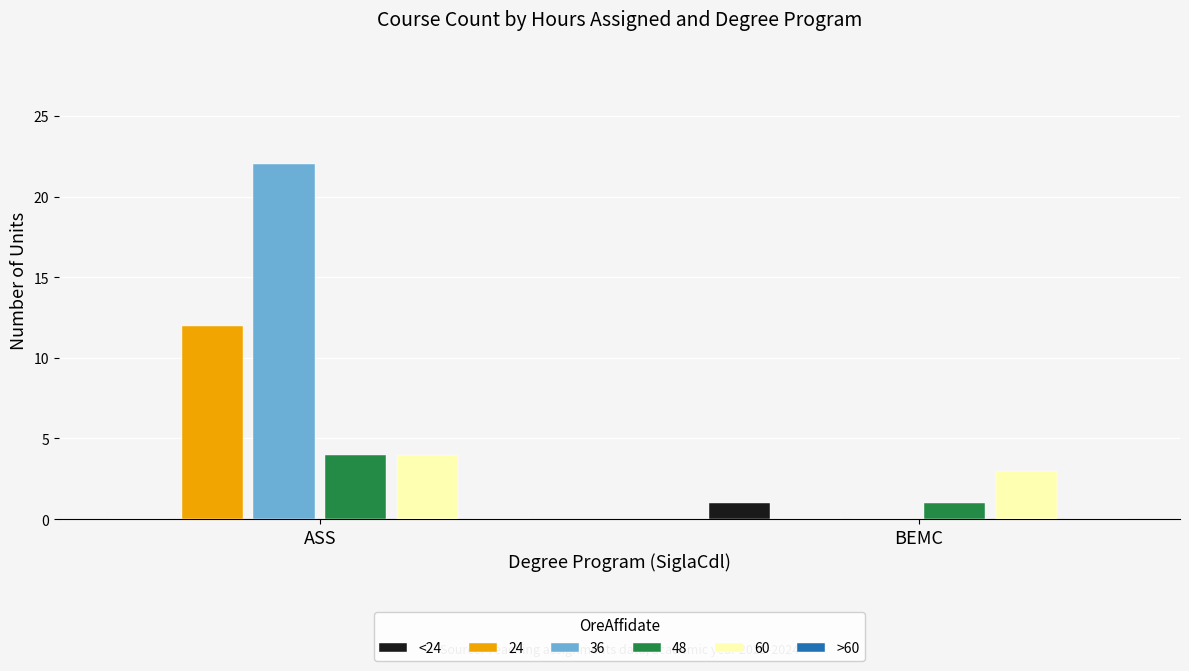

Count the number of data series in this chart.

5